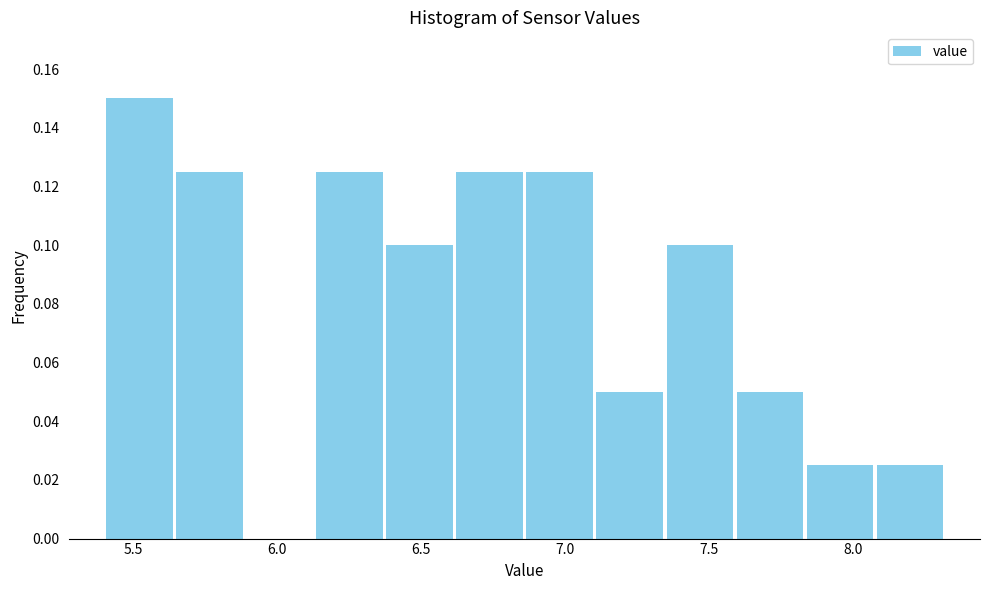

Reading left to right, list every bar in this chart as the range it spans on the x-axis followed by its height. Neither the bar edges nor the heights are printed on the chart, so give them approximately, as read against the axes.

5.40 to 5.65: 0.150
5.65 to 5.90: 0.126
5.90 to 6.15: 0
6.15 to 6.35: 0.126
6.35 to 6.60: 0.100
6.60 to 6.85: 0.126
6.85 to 7.10: 0.126
7.10 to 7.35: 0.050
7.35 to 7.60: 0.100
7.60 to 7.85: 0.050
7.85 to 8.10: 0.026
8.10 to 8.30: 0.026